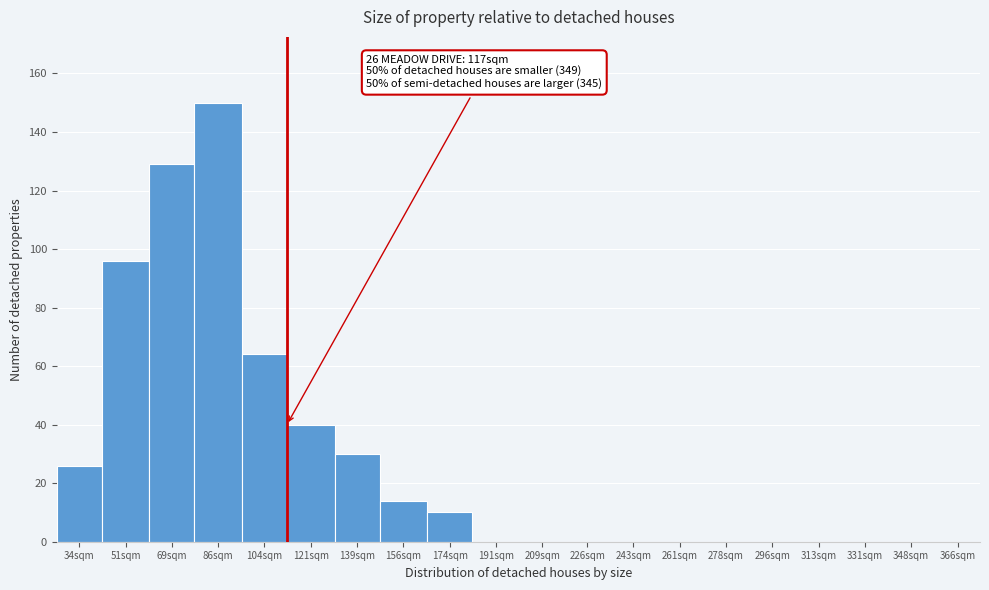

Reading left to right, extract all data points from this chart.

34sqm=26	51sqm=96	69sqm=129	86sqm=150	104sqm=64	121sqm=40	139sqm=30	156sqm=14	174sqm=10	191sqm=0	209sqm=0	226sqm=0	243sqm=0	261sqm=0	278sqm=0	296sqm=0	313sqm=0	331sqm=0	348sqm=0	366sqm=0